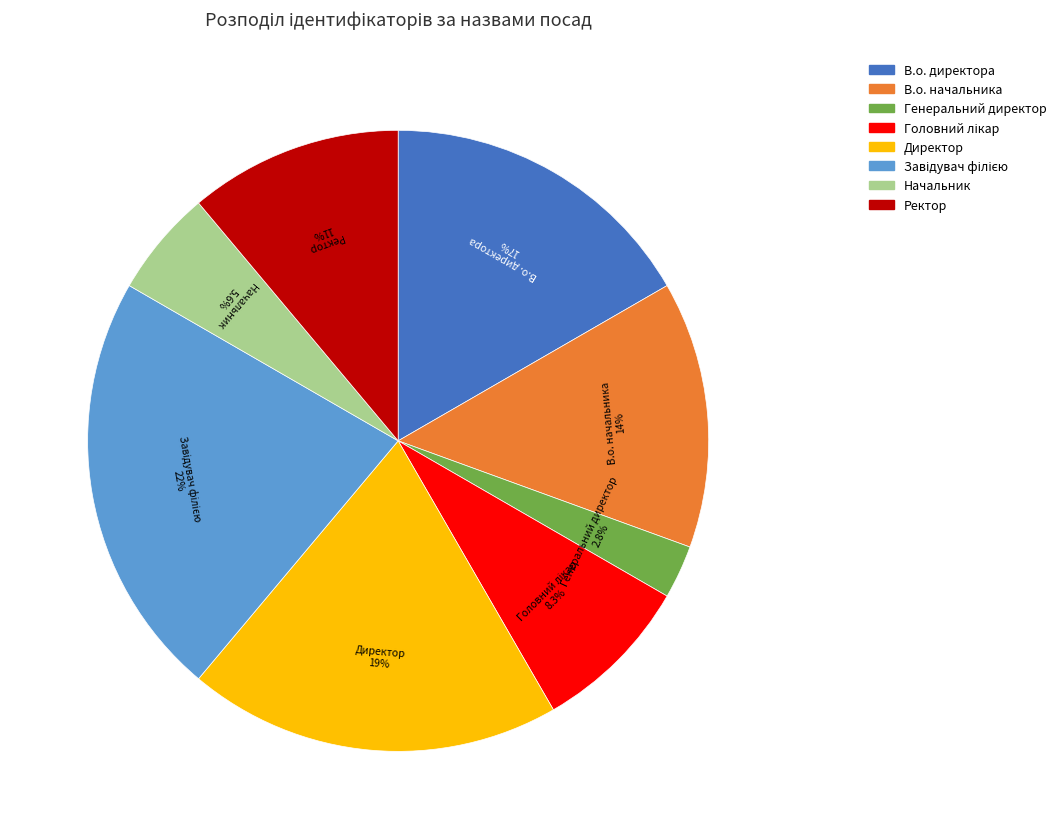

Which has a higher value, В.о. начальника or Генеральний директор?

В.о. начальника